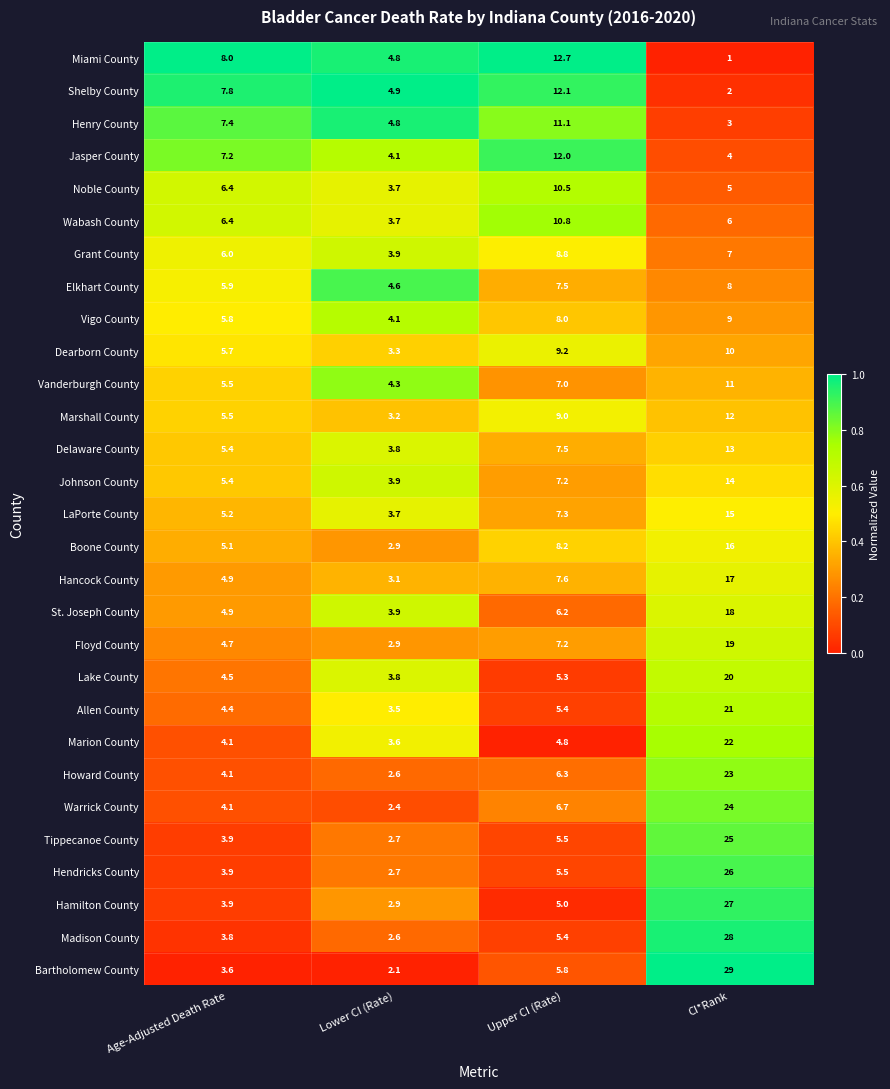

The value of Henry County at Age-Adjusted Death Rate is 7.4. True or false?

True